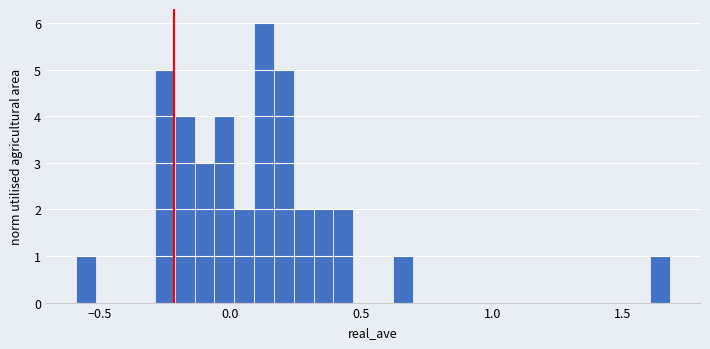

Around what value on the x-axis is the tallest bar? Give the approximate position of its centre, as read against the axis.

0.15